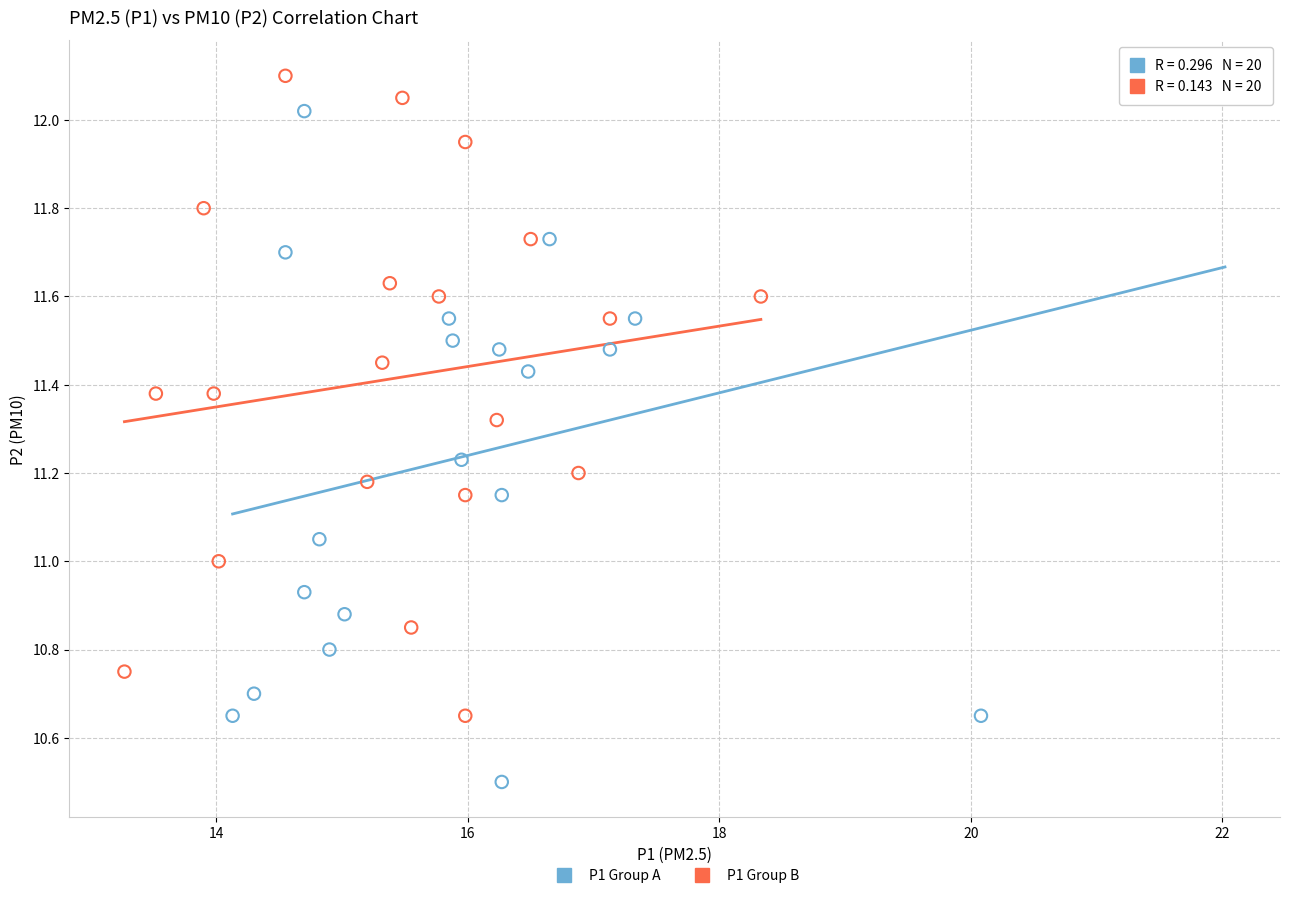

Which series has the widest spread of Y values?

P1 Group A